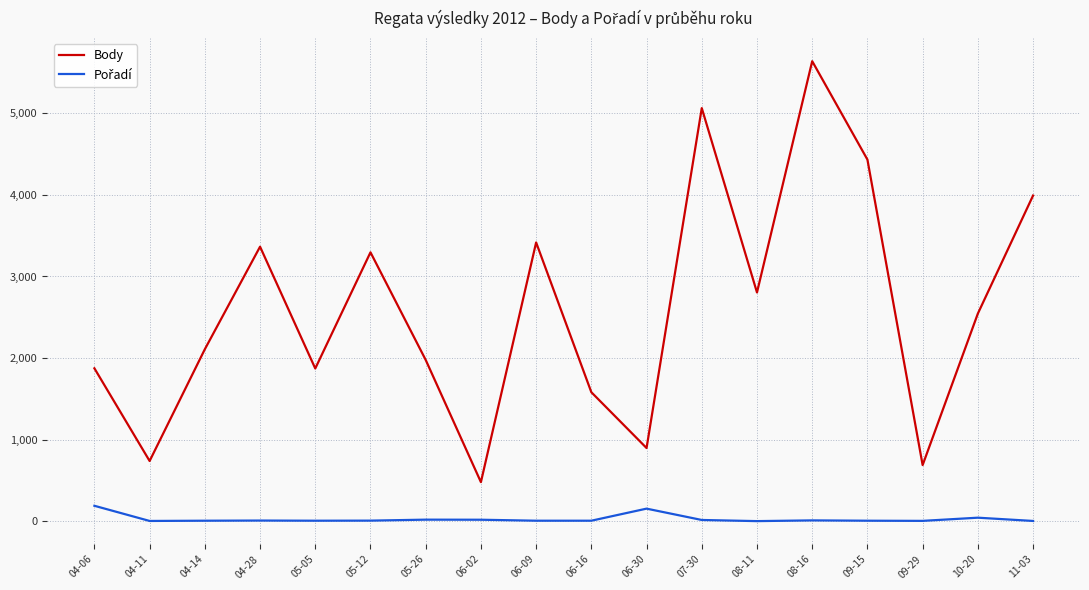

What is the spread (max minus min) of values at 06-09?

3411